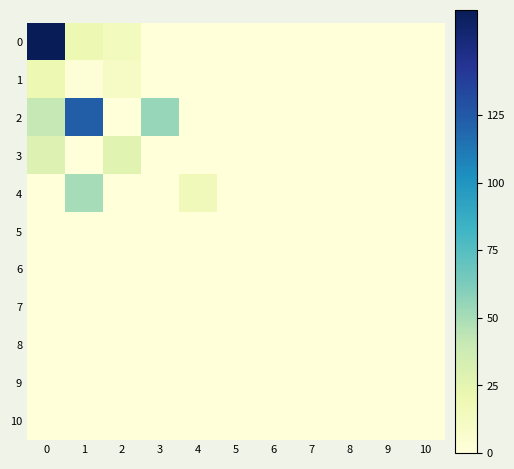

Reading left to right, extract all data points from this chart.

0: 0=164	1=20	2=14	3=0	4=0	5=0	6=0	7=0	8=0	9=0	10=0
1: 0=20	1=2	2=10	3=0	4=0	5=0	6=0	7=0	8=0	9=0	10=0
2: 0=41	1=123	2=0	3=55	4=0	5=0	6=0	7=0	8=0	9=0	10=0
3: 0=30	1=0	2=27	3=0	4=0	5=0	6=0	7=0	8=0	9=0	10=0
4: 0=0	1=50	2=0	3=0	4=16	5=0	6=0	7=0	8=0	9=0	10=0
5: 0=0	1=0	2=0	3=0	4=0	5=0	6=0	7=0	8=0	9=0	10=0
6: 0=0	1=0	2=0	3=0	4=0	5=0	6=0	7=0	8=0	9=0	10=0
7: 0=0	1=0	2=0	3=0	4=0	5=0	6=0	7=0	8=0	9=0	10=0
8: 0=0	1=0	2=0	3=0	4=0	5=0	6=0	7=0	8=0	9=0	10=0
9: 0=0	1=0	2=0	3=0	4=0	5=0	6=0	7=0	8=0	9=0	10=0
10: 0=0	1=0	2=0	3=0	4=0	5=0	6=0	7=0	8=0	9=0	10=0